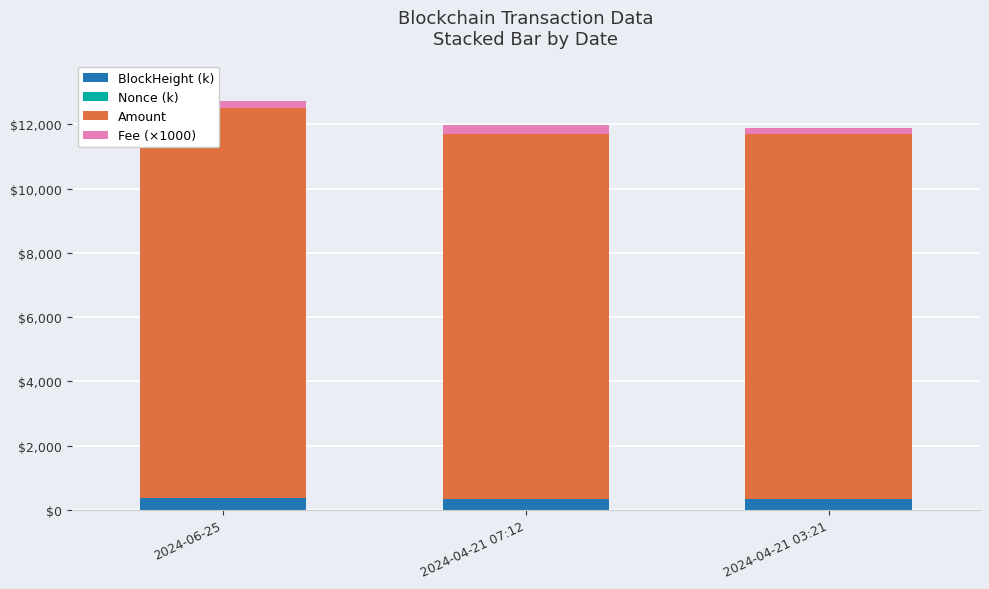

What is the highest value of the BlockHeight (k) series?

365.4